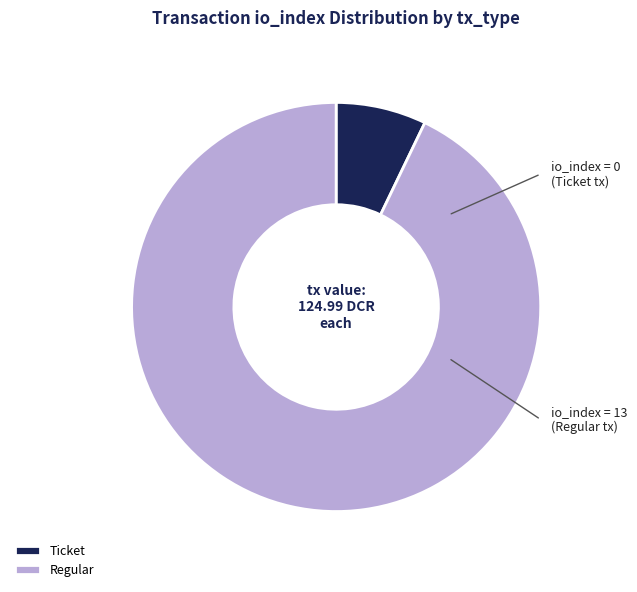

Rank the categories by value from lowest to highest.

Ticket, Regular